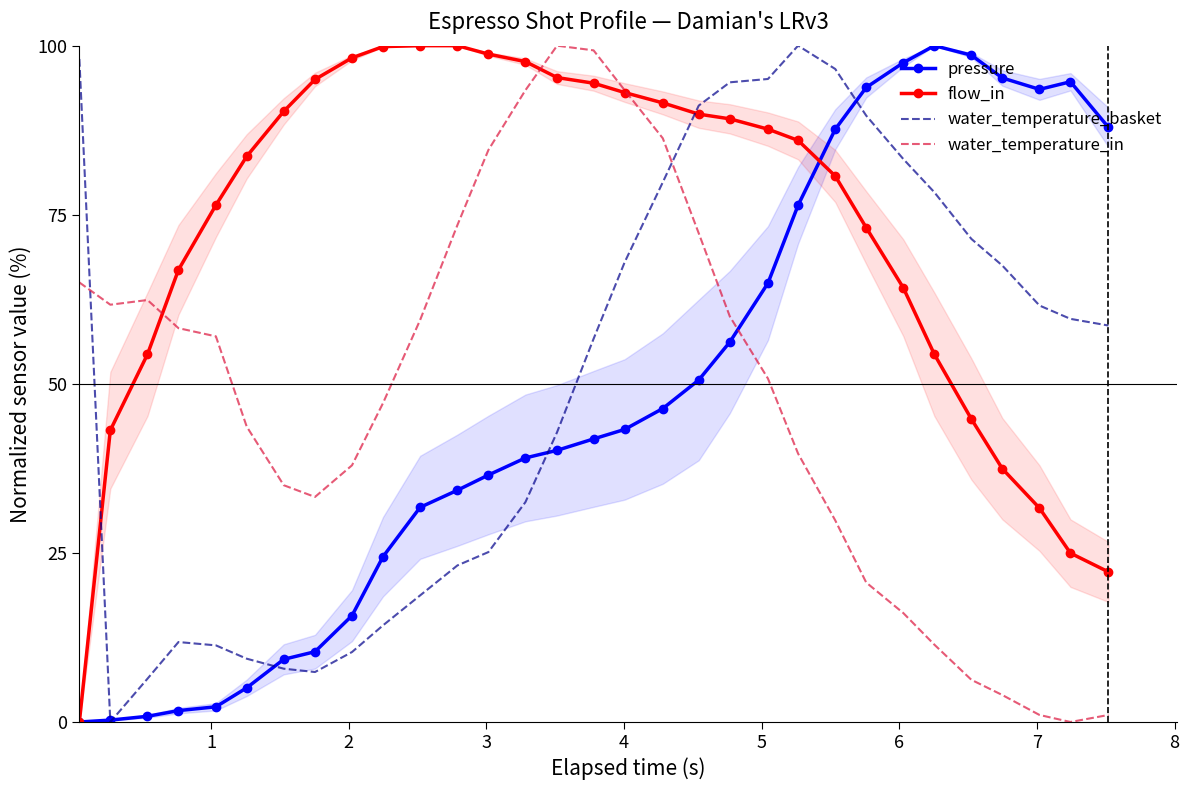

What is the value of the water_temperature_in point at the 18th from the left?

86.3